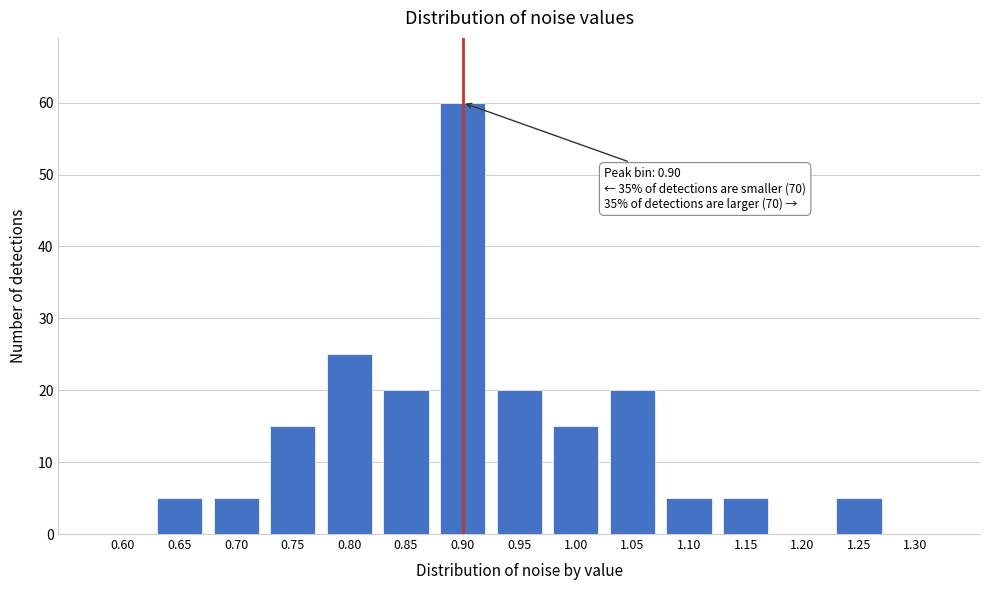

Reading left to right, list all the values displayed in this chart.

0.60=0	0.65=5	0.70=5	0.75=15	0.80=25	0.85=20	0.90=60	0.95=20	1.00=15	1.05=20	1.10=5	1.15=5	1.20=0	1.25=5	1.30=0